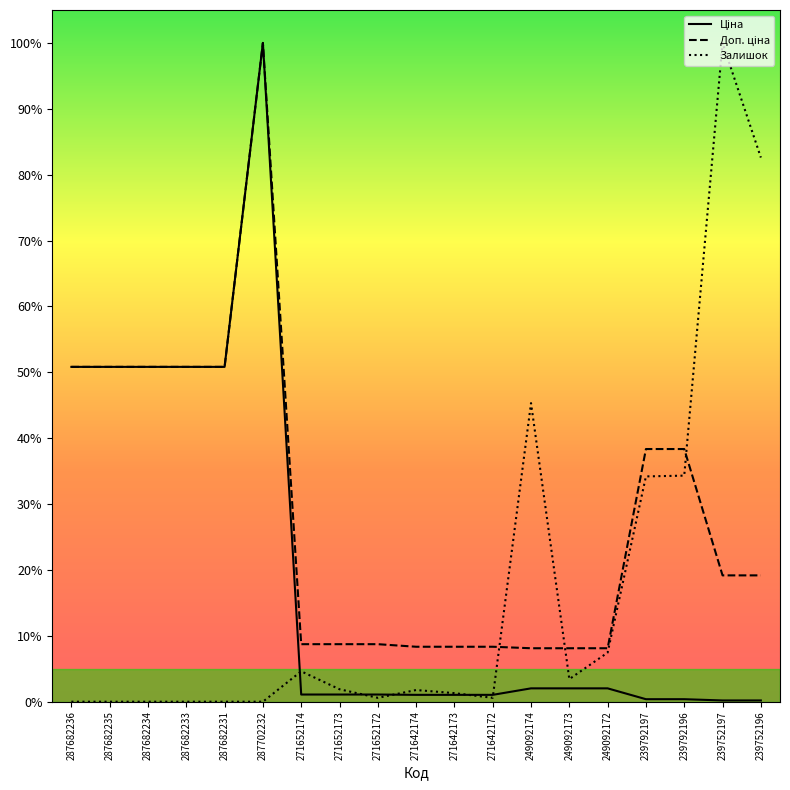

Where is Ціна nearest to the value 0?

239752197